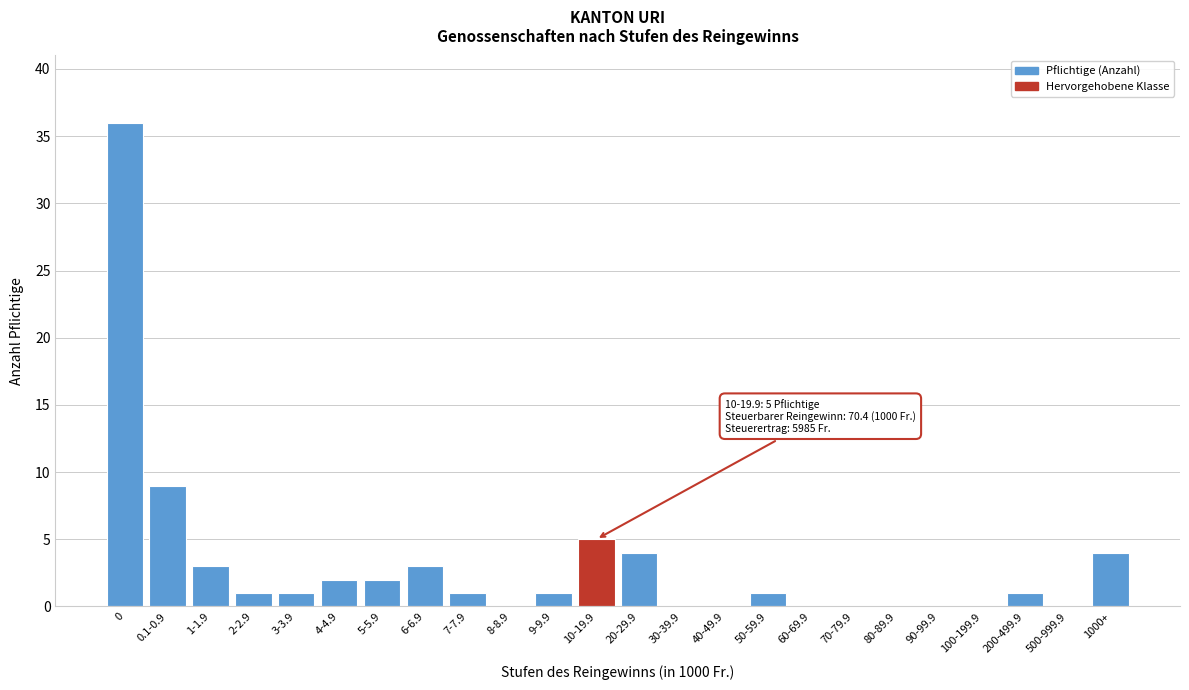

Reading left to right, transcribe all the data shown in this chart.

0=36	0.1-0.9=9	1-1.9=3	2-2.9=1	3-3.9=1	4-4.9=2	5-5.9=2	6-6.9=3	7-7.9=1	8-8.9=0	9-9.9=1	10-19.9=5	20-29.9=4	30-39.9=0	40-49.9=0	50-59.9=1	60-69.9=0	70-79.9=0	80-89.9=0	90-99.9=0	100-199.9=0	200-499.9=1	500-999.9=0	1000+=4